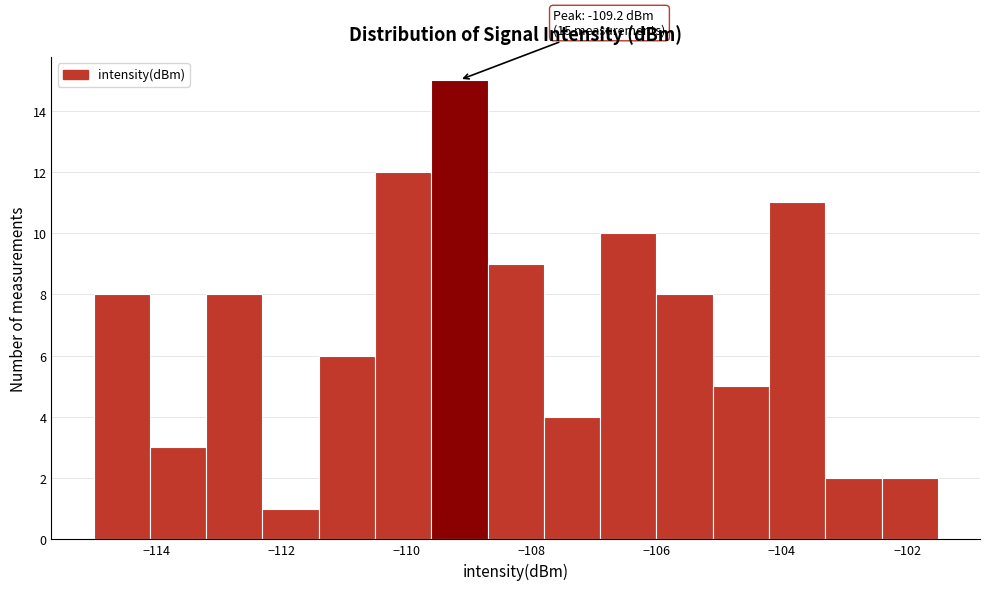

Over which range of the x-axis is the bar tallest?

-109.6 to -108.8